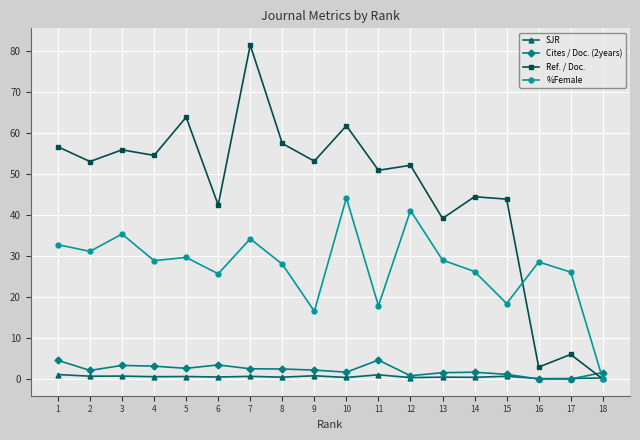

True or false: SJR has more than 1 points higher than both neighbors.

True